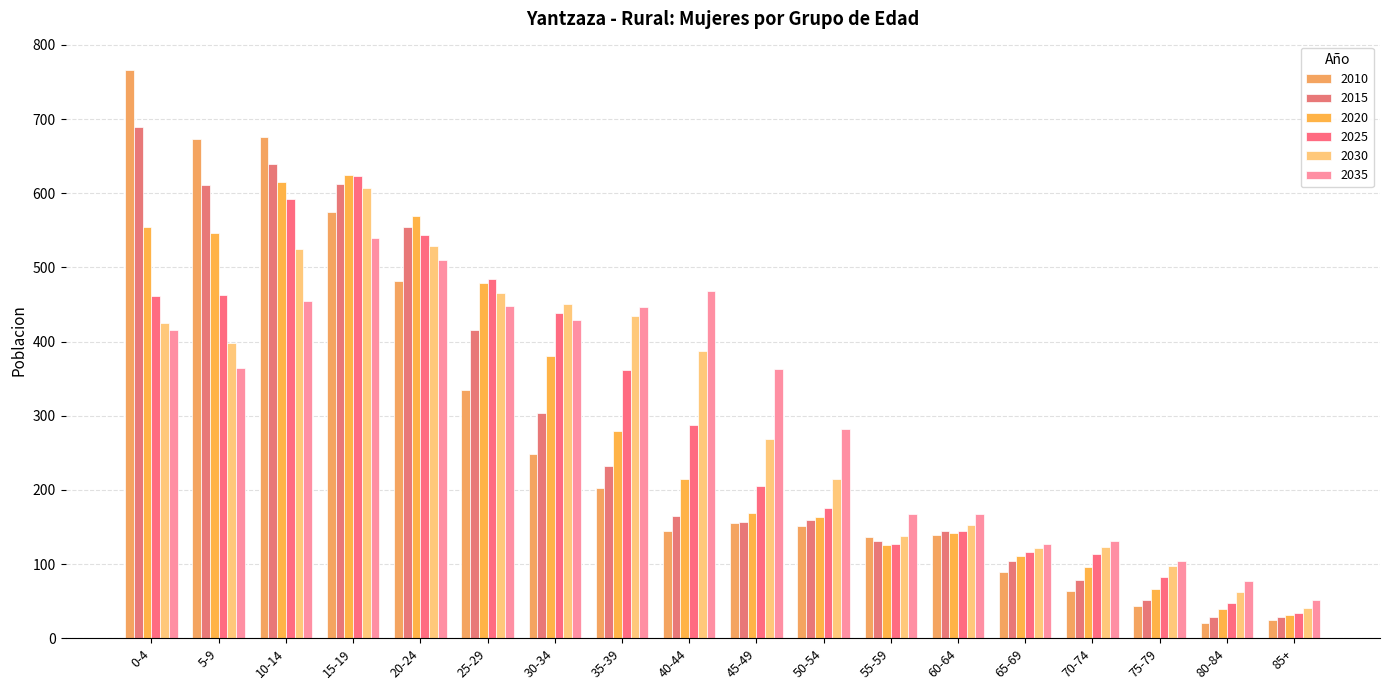

What is the total value across all series at 5-9?

3055